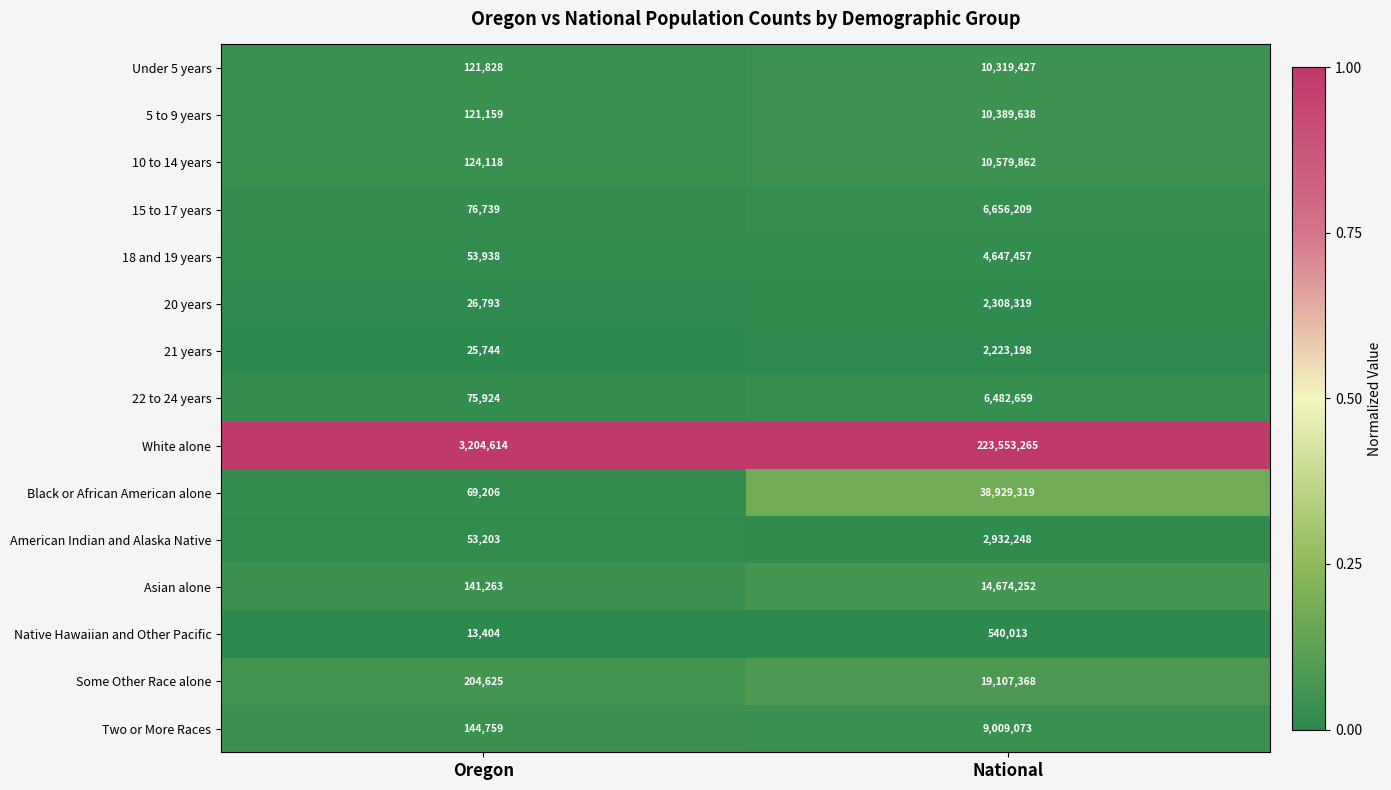

What is the spread (max minus min) of values at National?

223013252